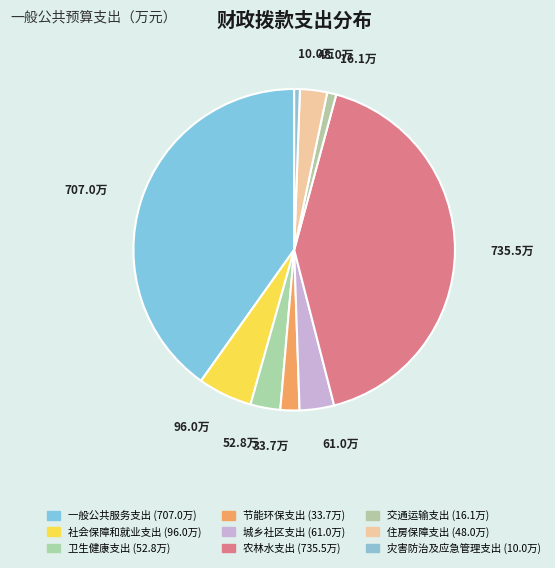

To the nearest percent, what portion does 农林水支出 represent?

42%